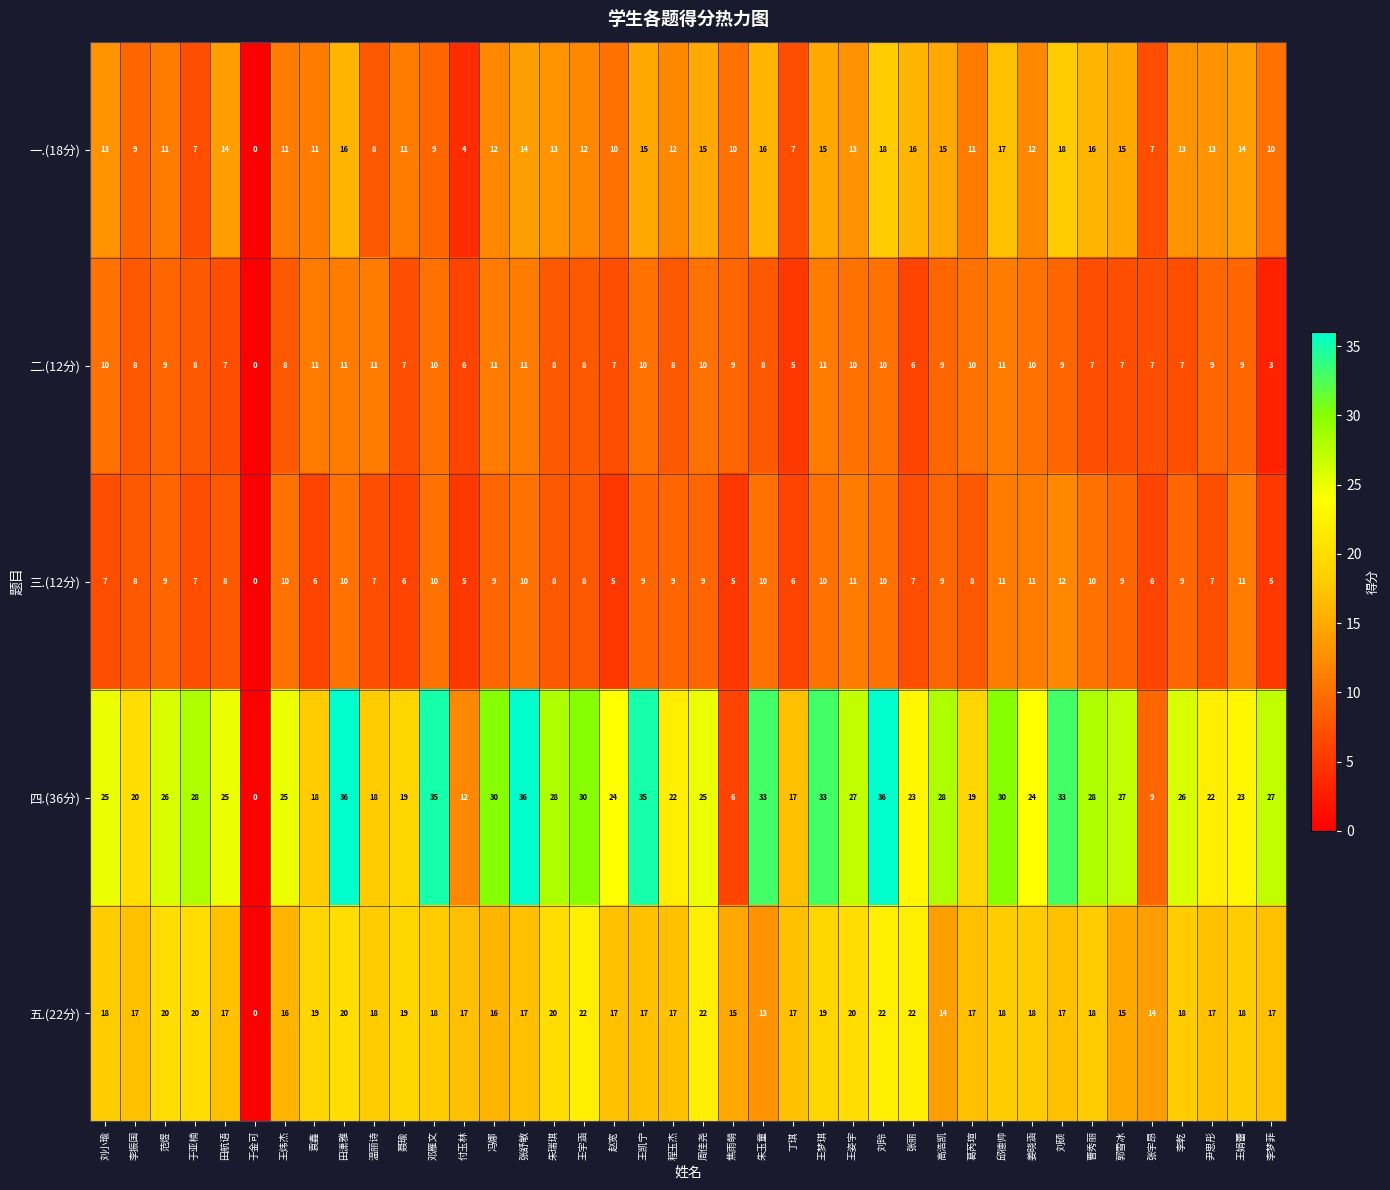

Read the 二.(12分) value at 高浩凯.

9